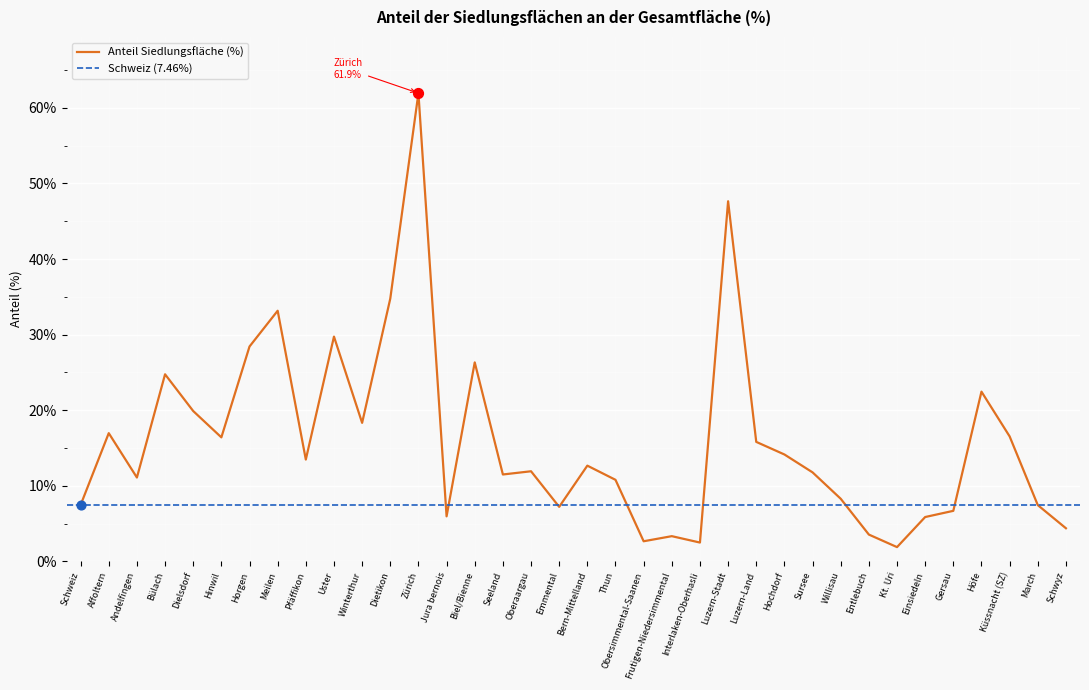

What is the ratio of the value at Hinwil to the value at Entlebuch?

4.6